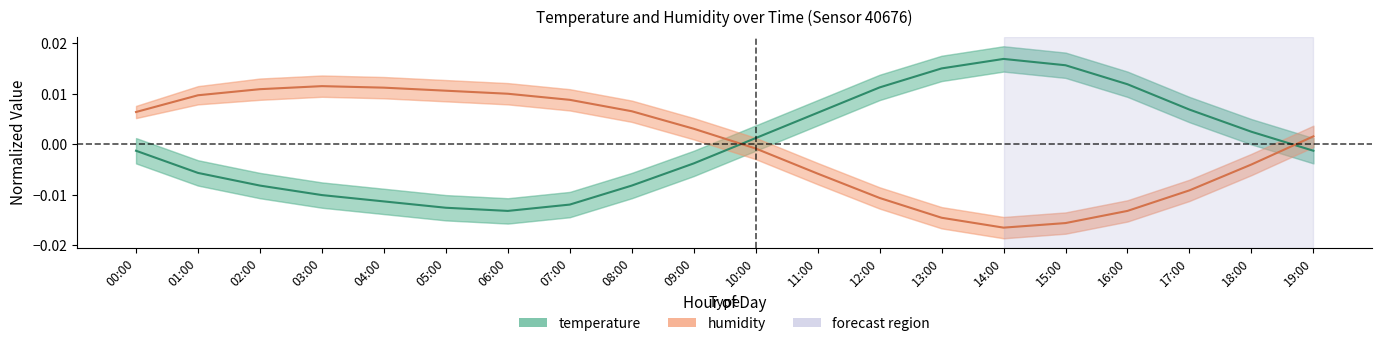

Where does the temperature series first go above 0?

10:00